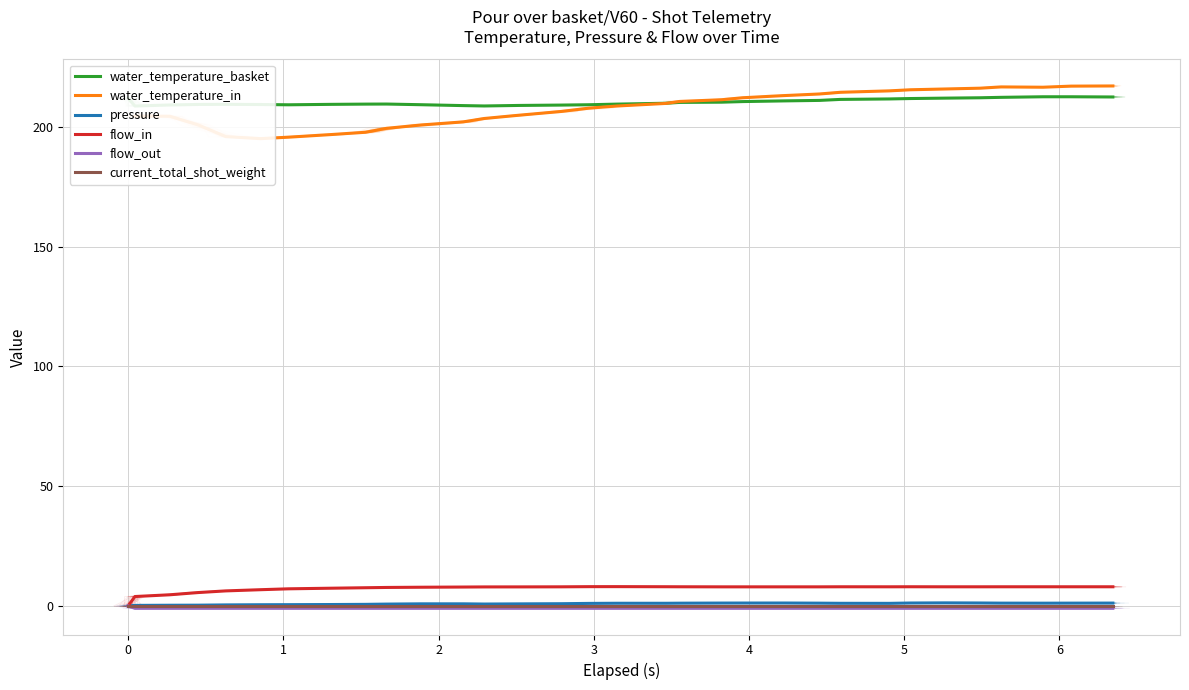

How many lines are shown in the chart?

6